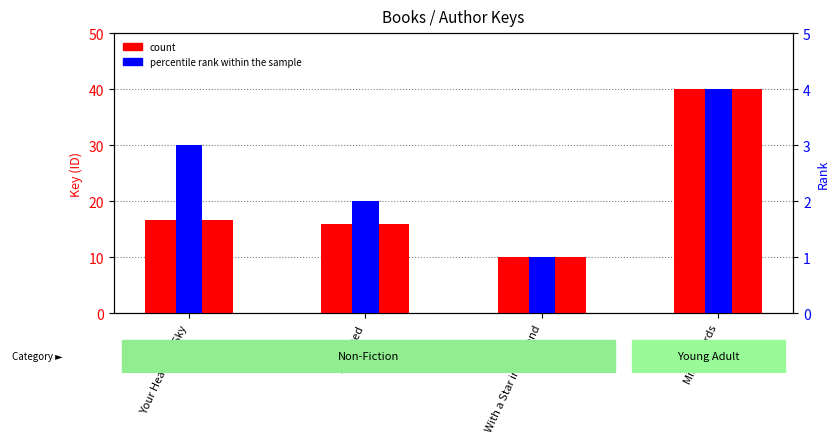

At which label does count reach its minimum?

With a Star in My Hand